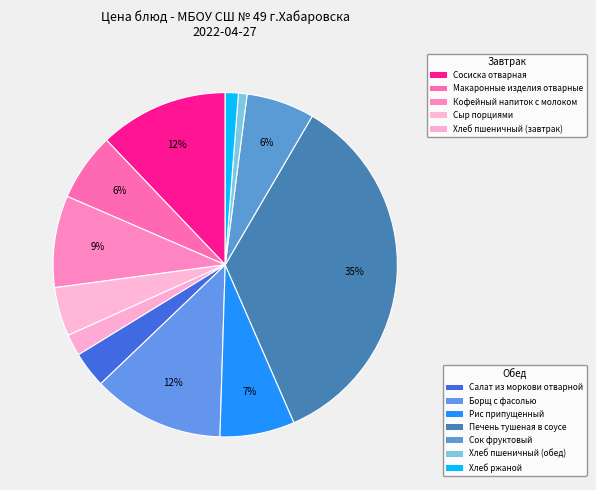

Count the number of slices in the pie.

12